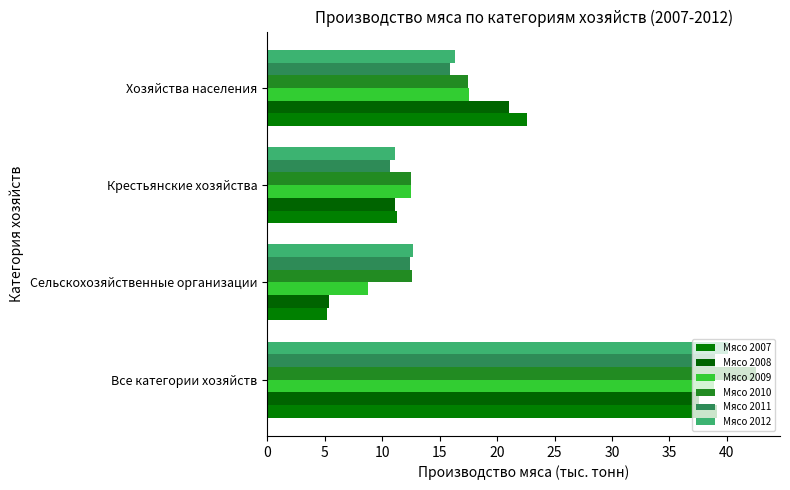

How many values in the Мясо 2007 series are below 22?

2